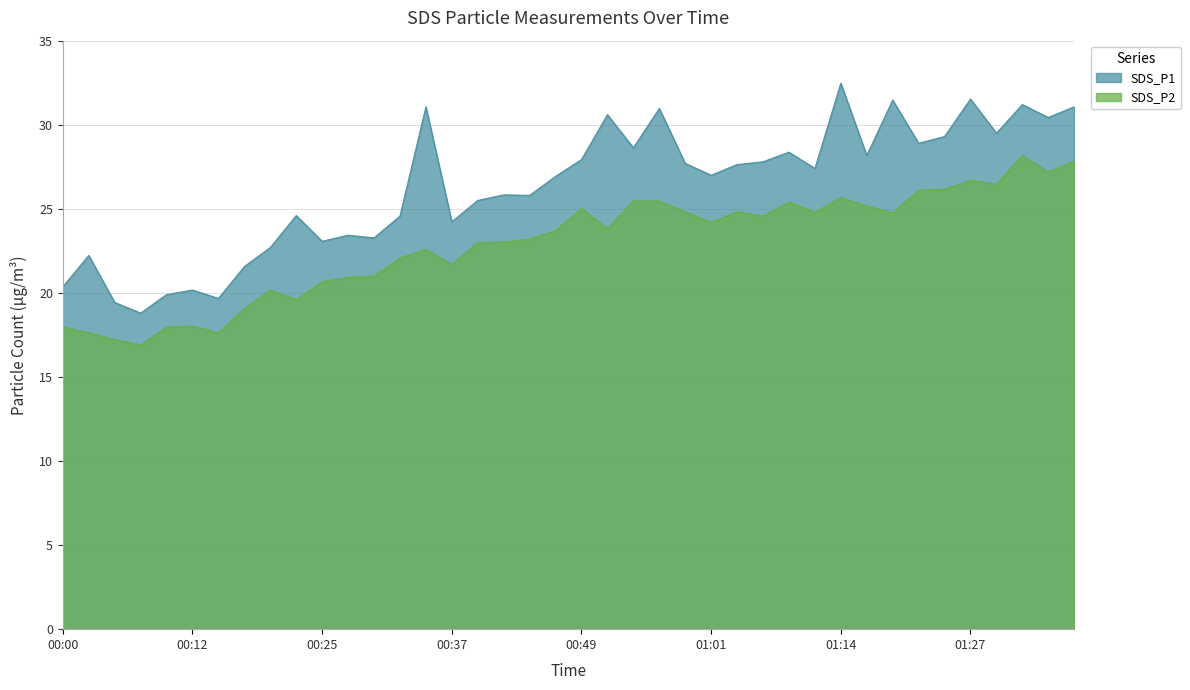

What value does the SDS_P1 series have at 00:32?

24.6